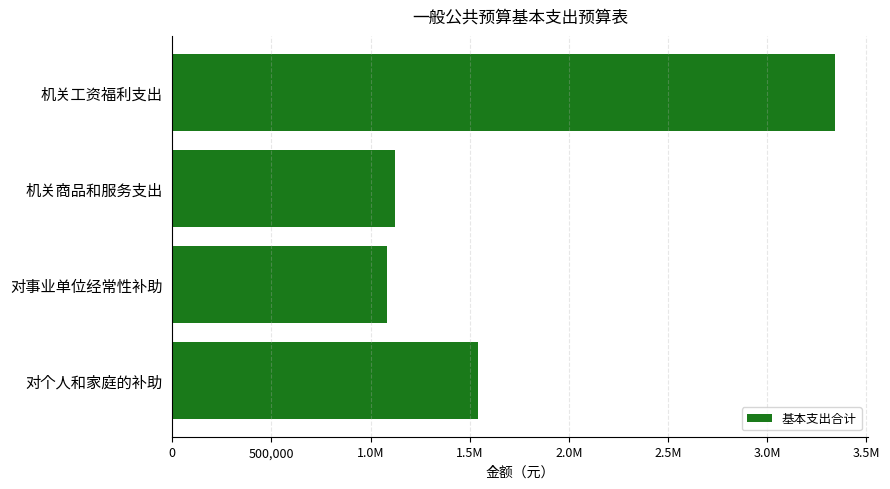

Are the bars horizontal?

Yes